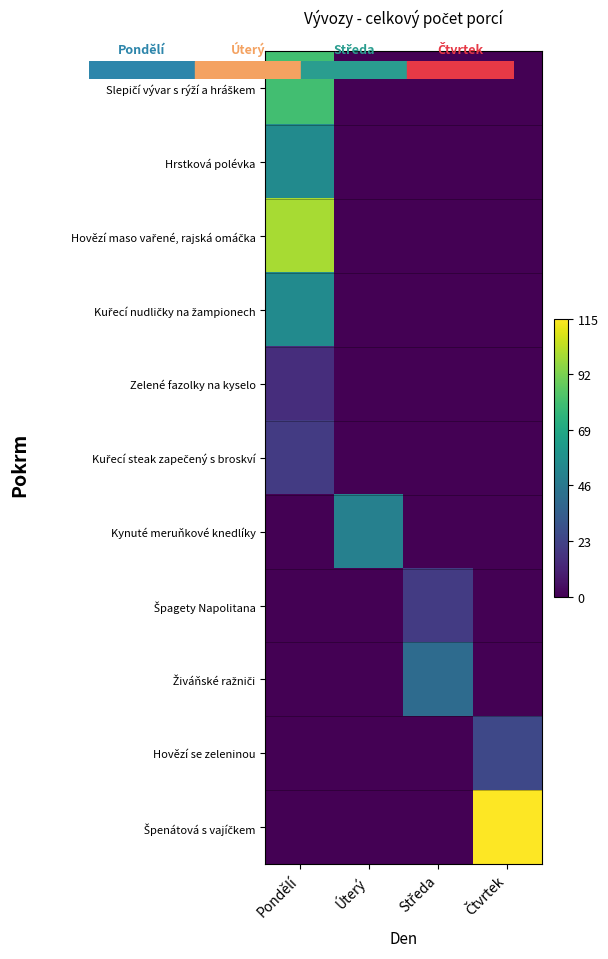

Which has a higher value, Středa or Pondělí?

Pondělí